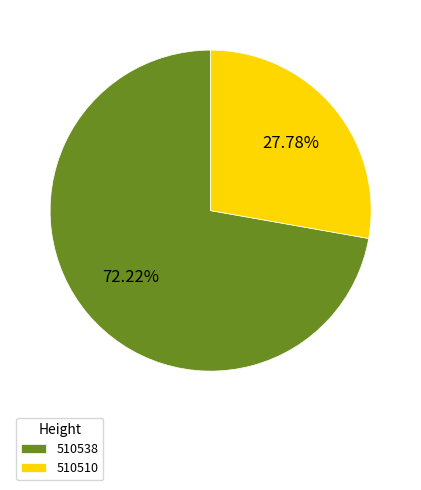

To the nearest percent, what is the difference between the 510510 and 510538 slice percentages?

44%